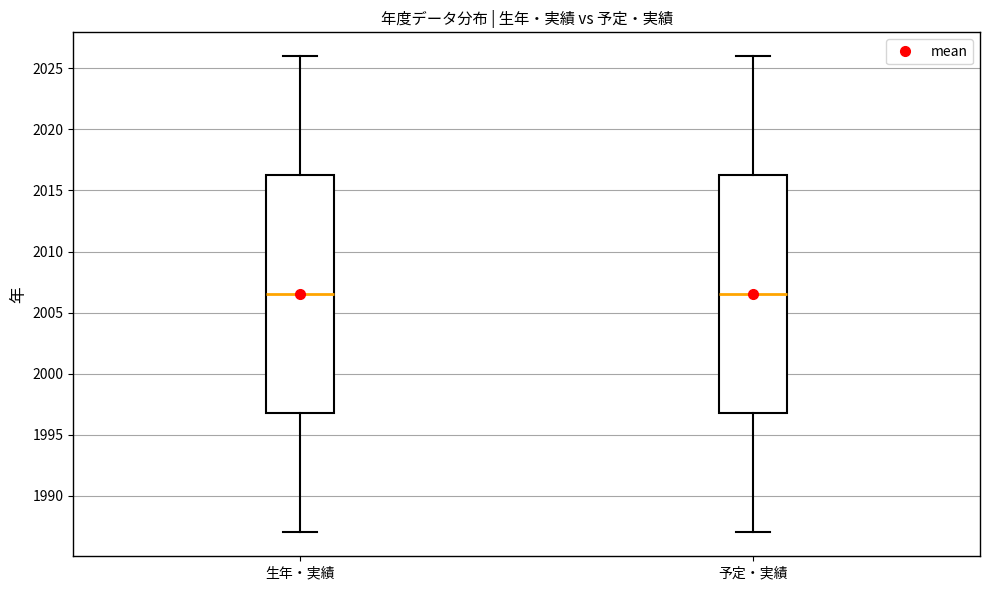

Reading left to right, transcribe this box plot: for each box, give where its median line is, the range the box spans, and where its two whiskers end, as read against the y-axis. The values are not printed on the chart, so give them approximately, as read against the axis.

生年・実績: median 2006.5, box 1997.0 to 2016.5, whiskers 1987.0 to 2026.0
予定・実績: median 2006.5, box 1997.0 to 2016.5, whiskers 1987.0 to 2026.0